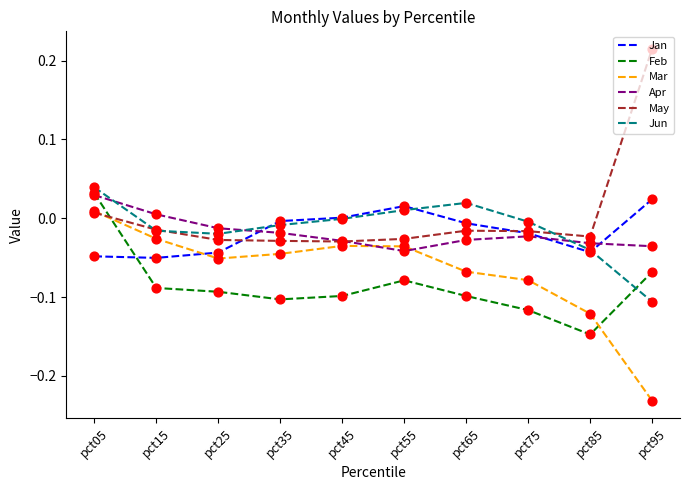

Which series has the largest total across all categories?

May